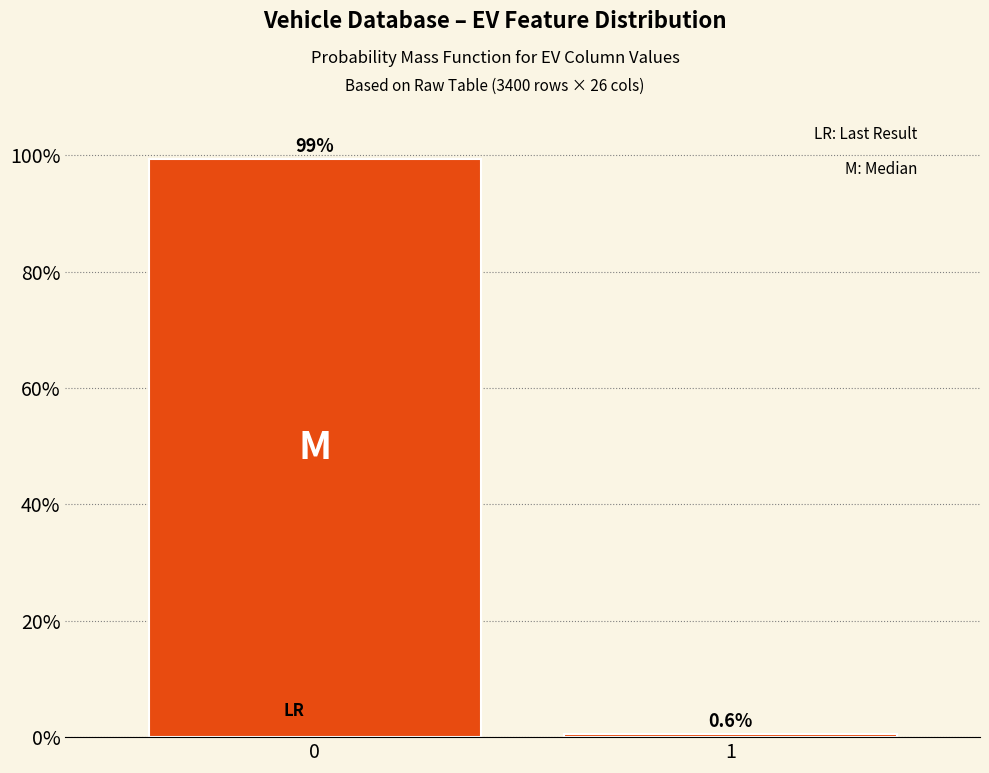

Reading right to left, extract all data points from this chart.

0.6	99.4